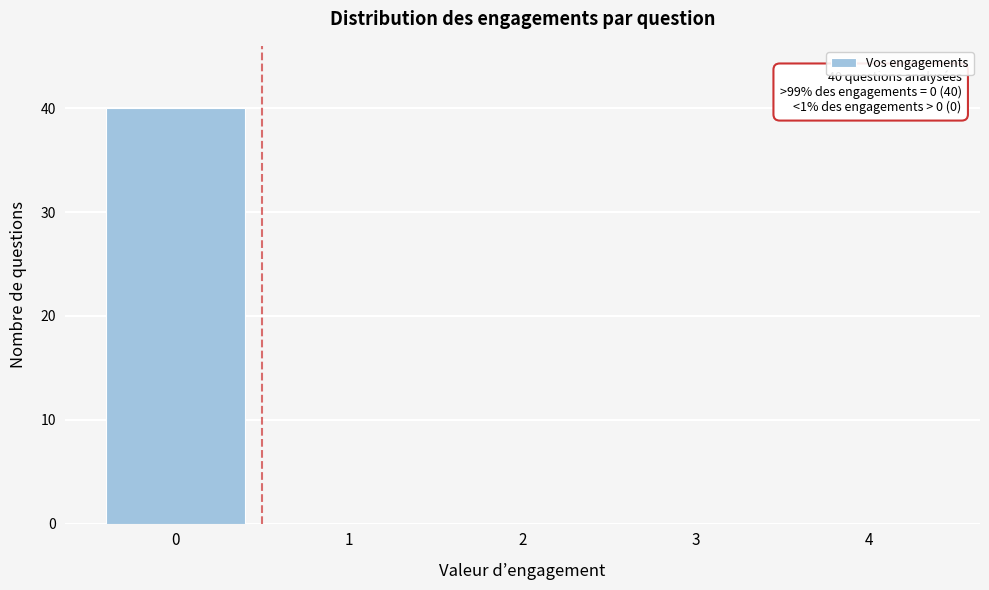

Which range on the x-axis has the tallest bar?

-0.5 to 0.5